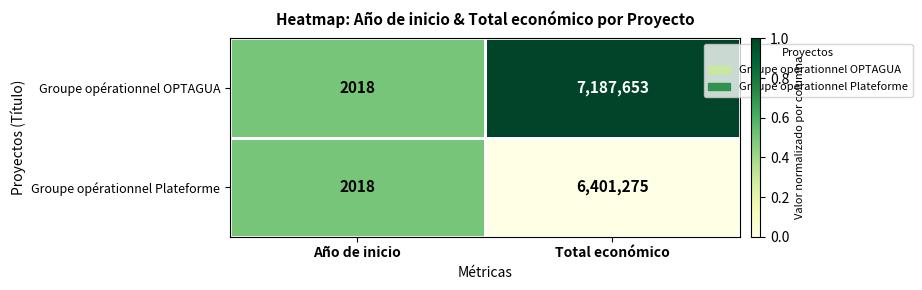

At Total económico, list the series in order from largest to smallest.

Groupe opérationnel OPTAGUA, Groupe opérationnel Plateforme